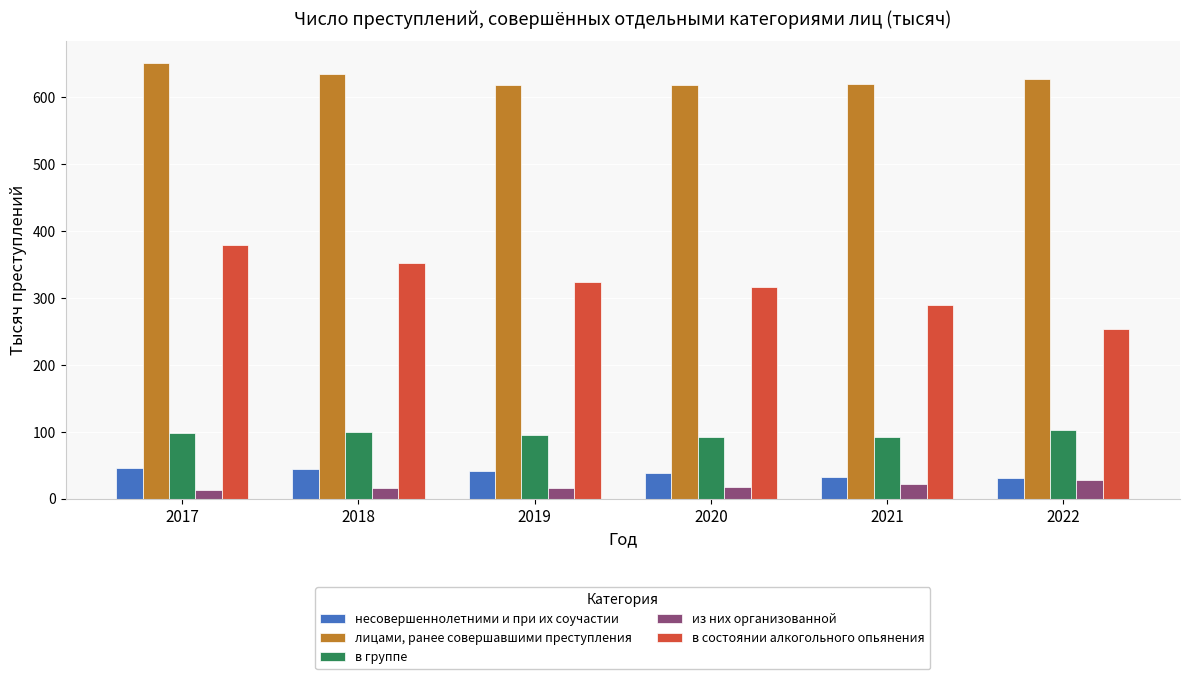

What is the difference between the highest and lowest values at 2018?

618.4